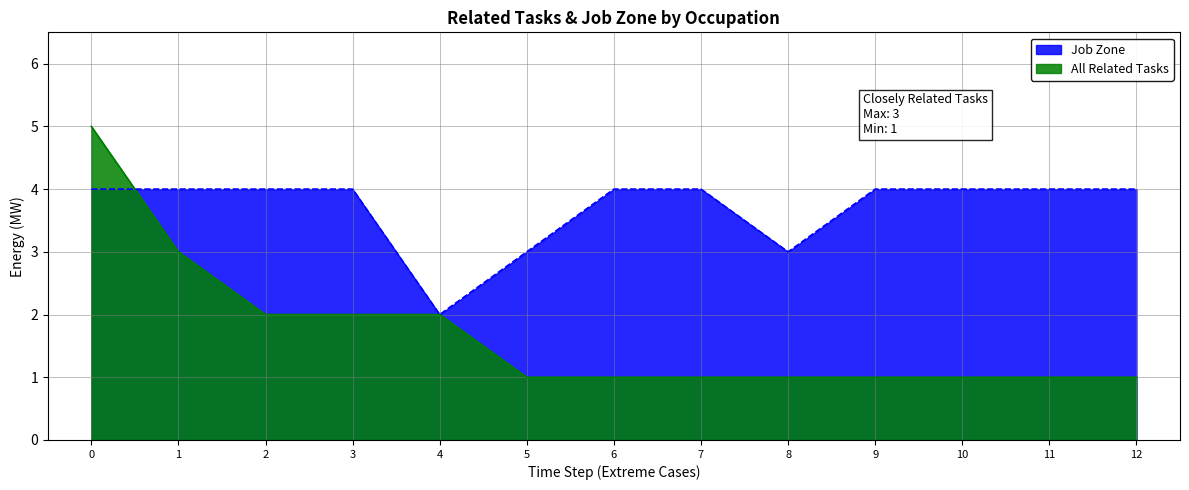

Read the All Related Tasks value at 9.

1